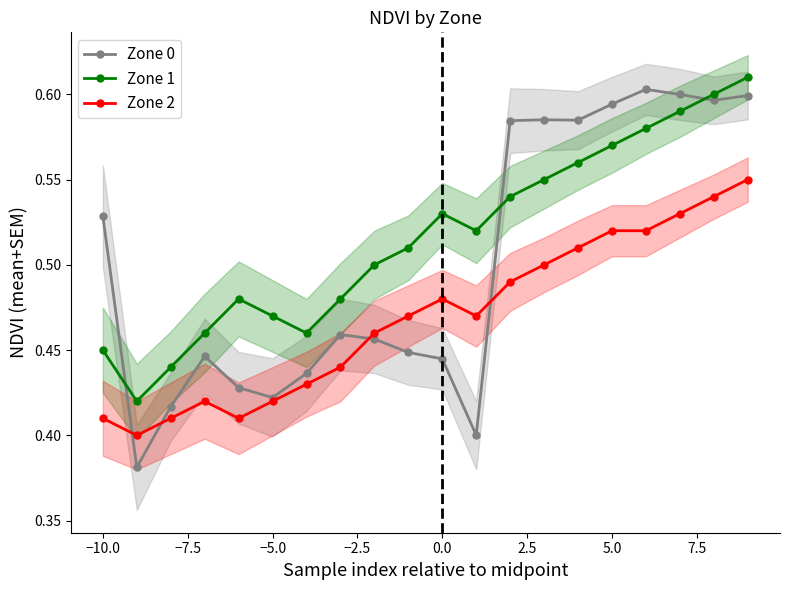

What is the highest value of the Zone 2 series?

0.6